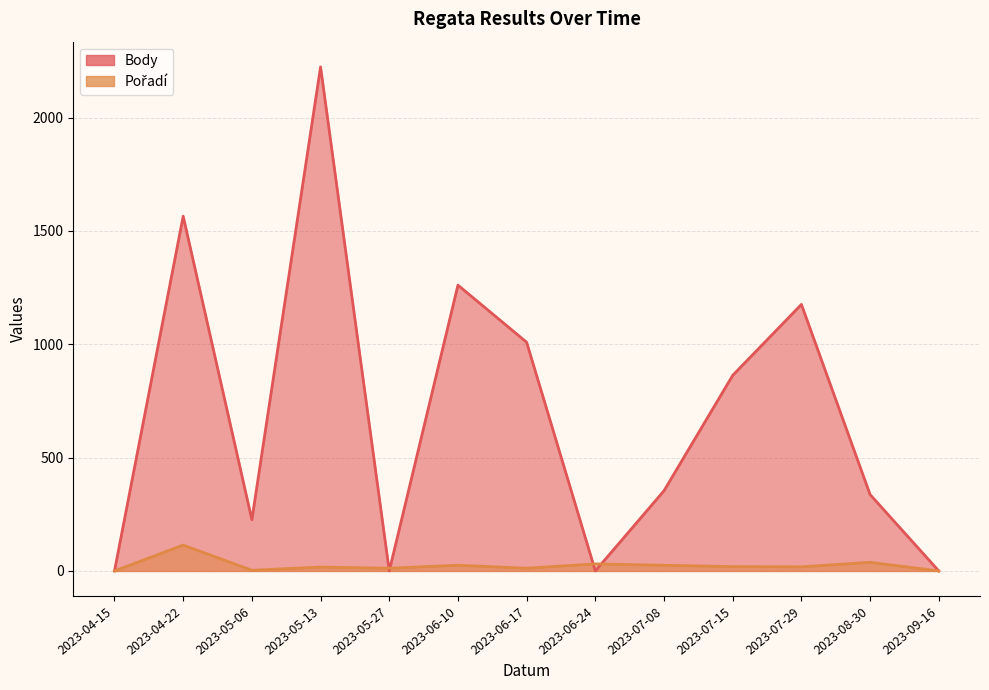

Which label corresponds to the largest value in the chart?

2023-05-13